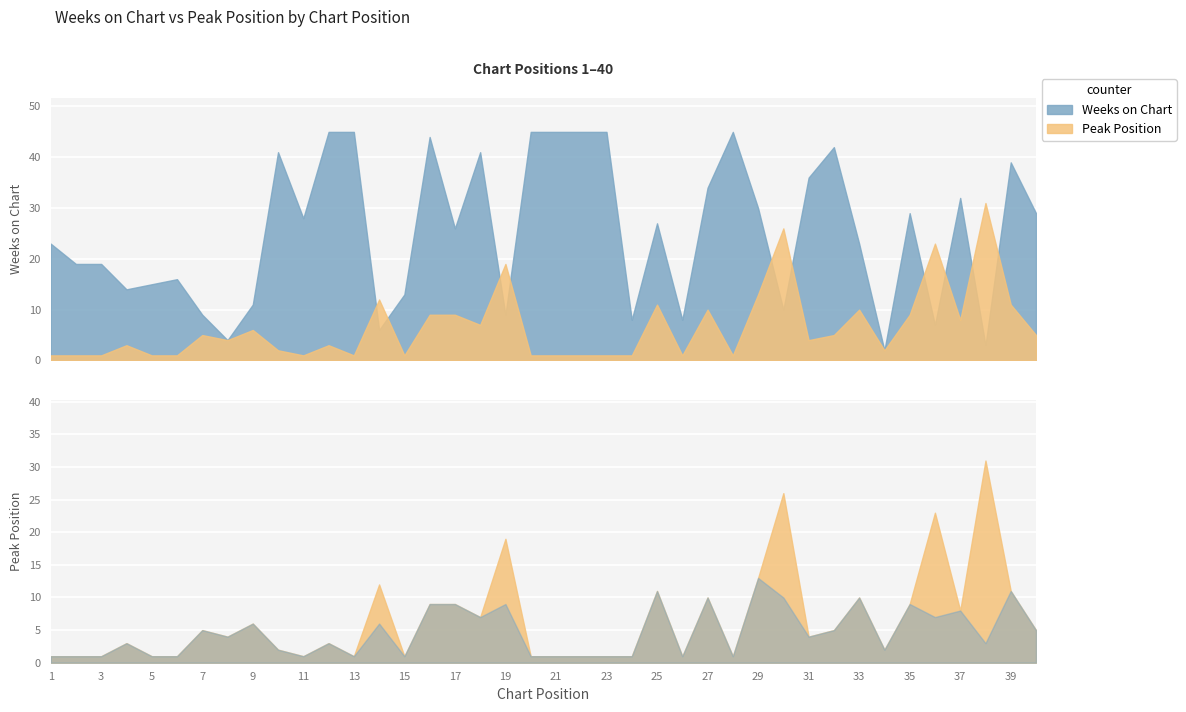

At which label is Weeks on Chart closest to 23?

1